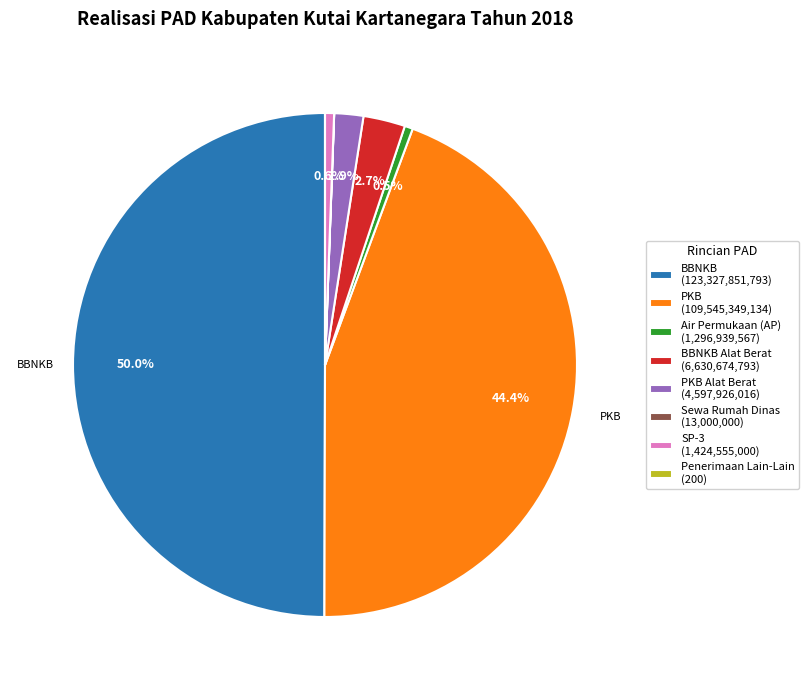

What is the largest slice in the pie chart?

BBNKB (123,327,851,793)